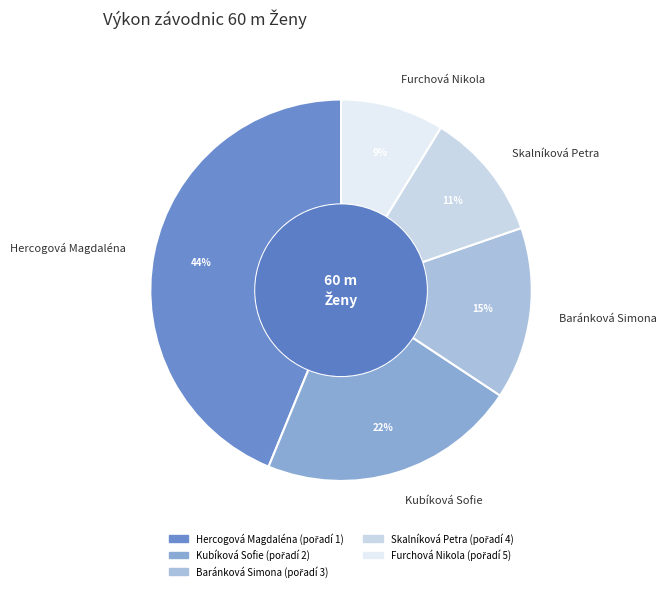

Between Furchová Nikola and Hercogová Magdaléna, which is larger?

Hercogová Magdaléna